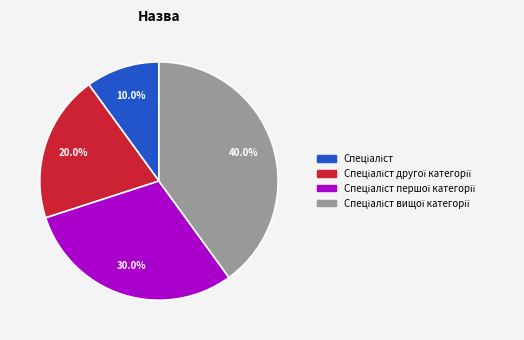

Is there a majority slice in this chart?

No